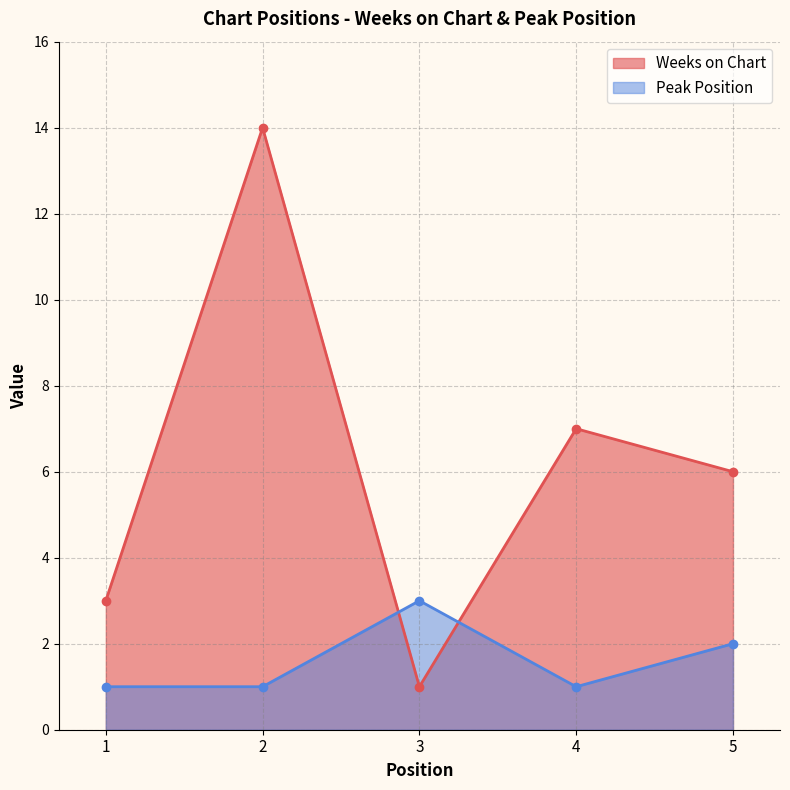

Which series has the largest total across all categories?

Weeks on Chart